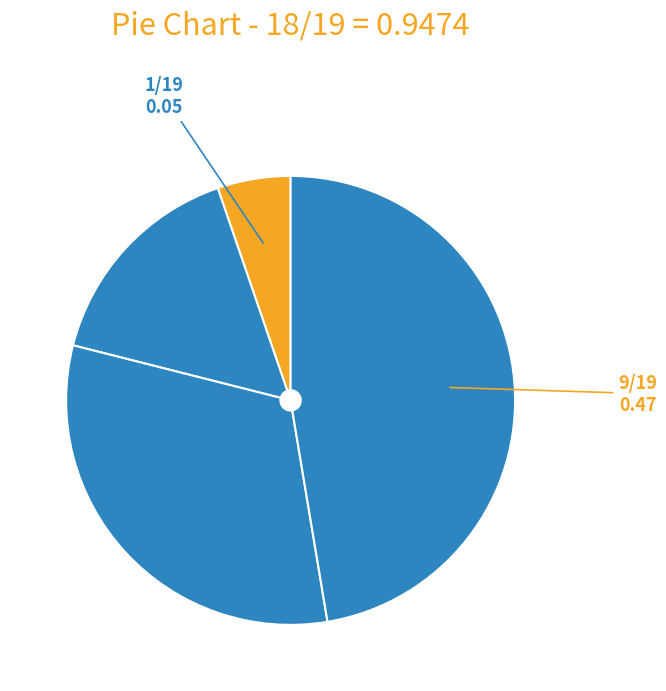

How many segments does this pie chart have?

4